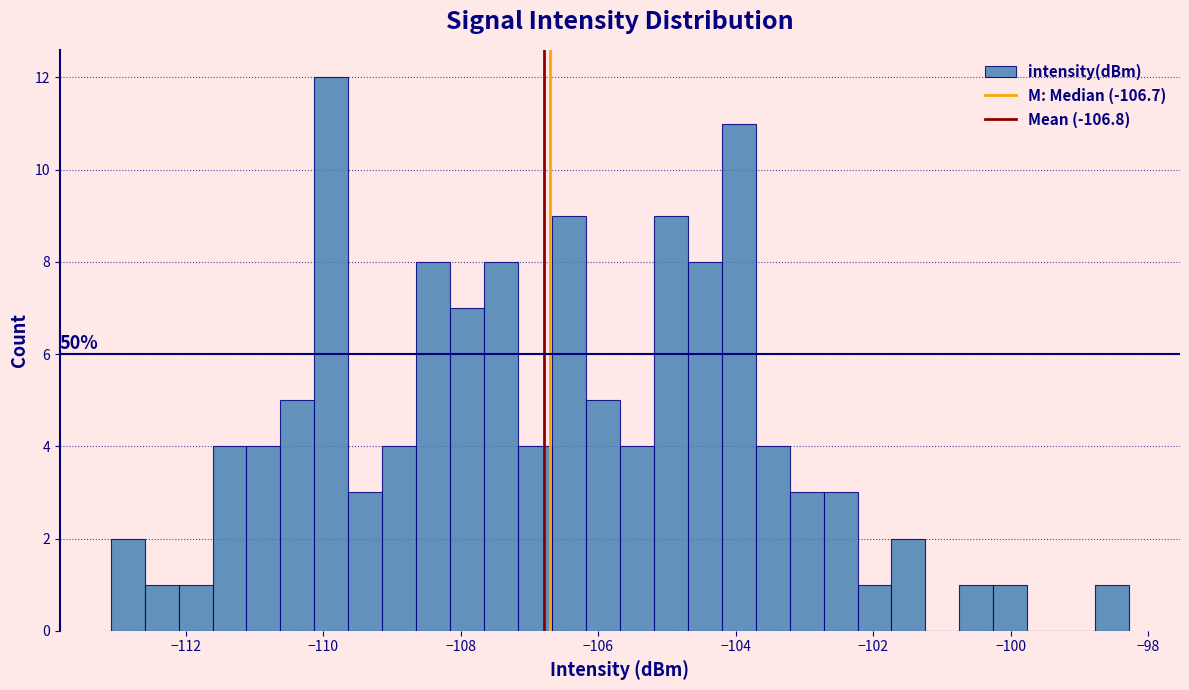

Around what value on the x-axis is the tallest bar? Give the approximate position of its centre, as read against the axis.

-109.8